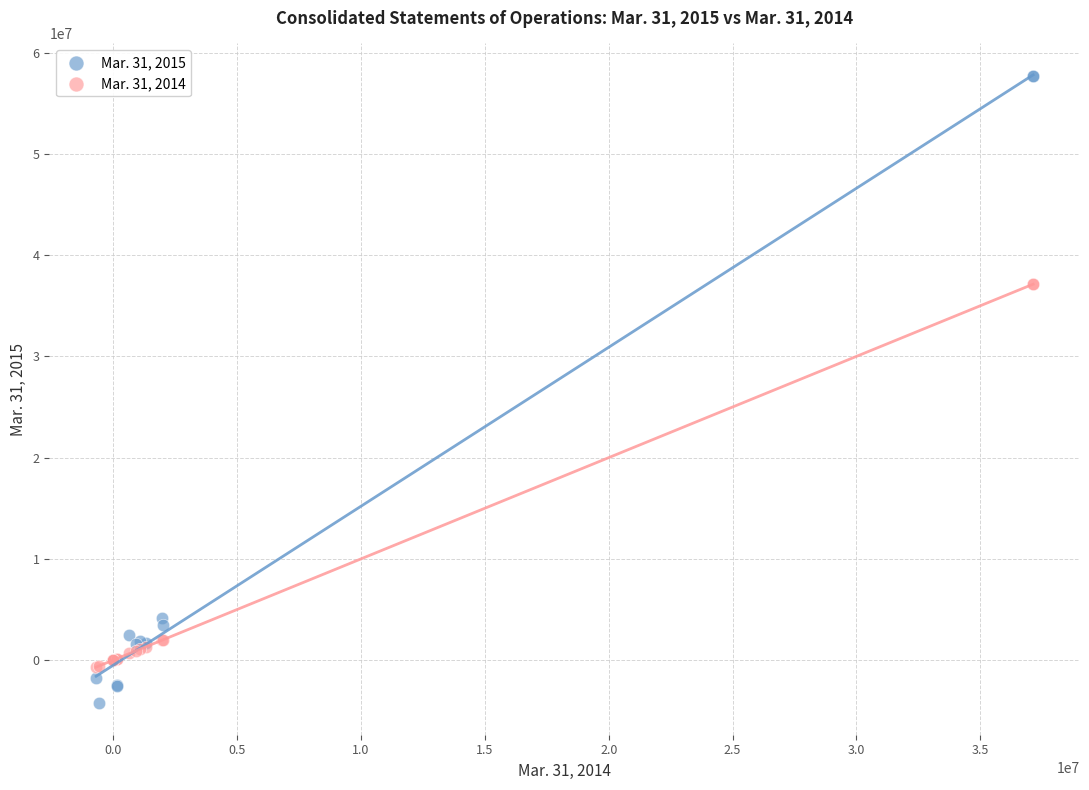

Which series contains the highest Y value?

Mar. 31, 2015